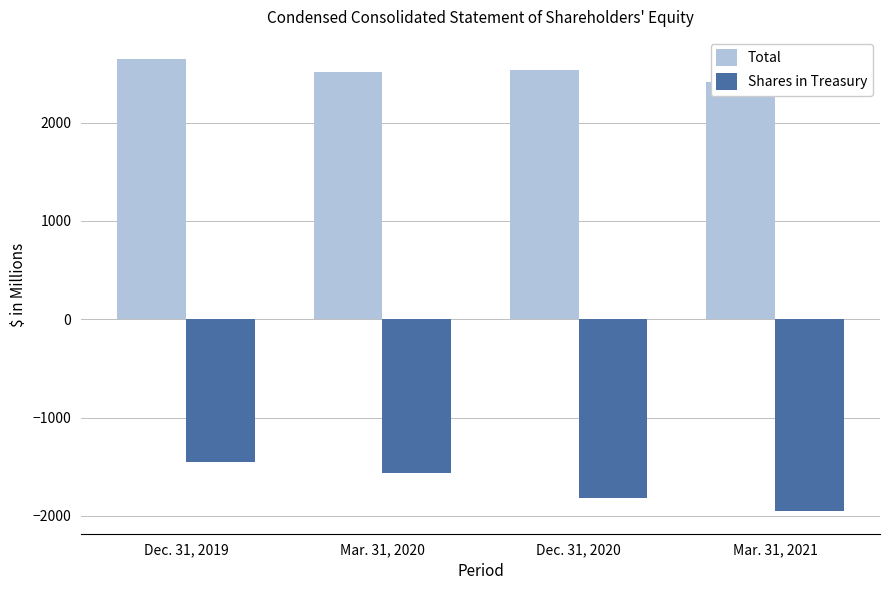

List the series in order of their peak value, highest first.

Total, Shares in Treasury